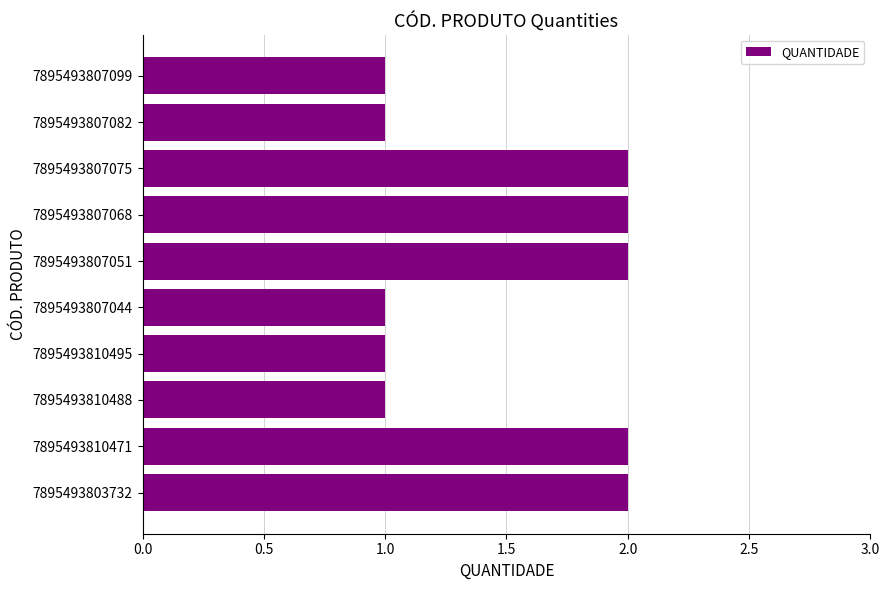

What is the sum of the values at 7895493807051 and 7895493810495?

3